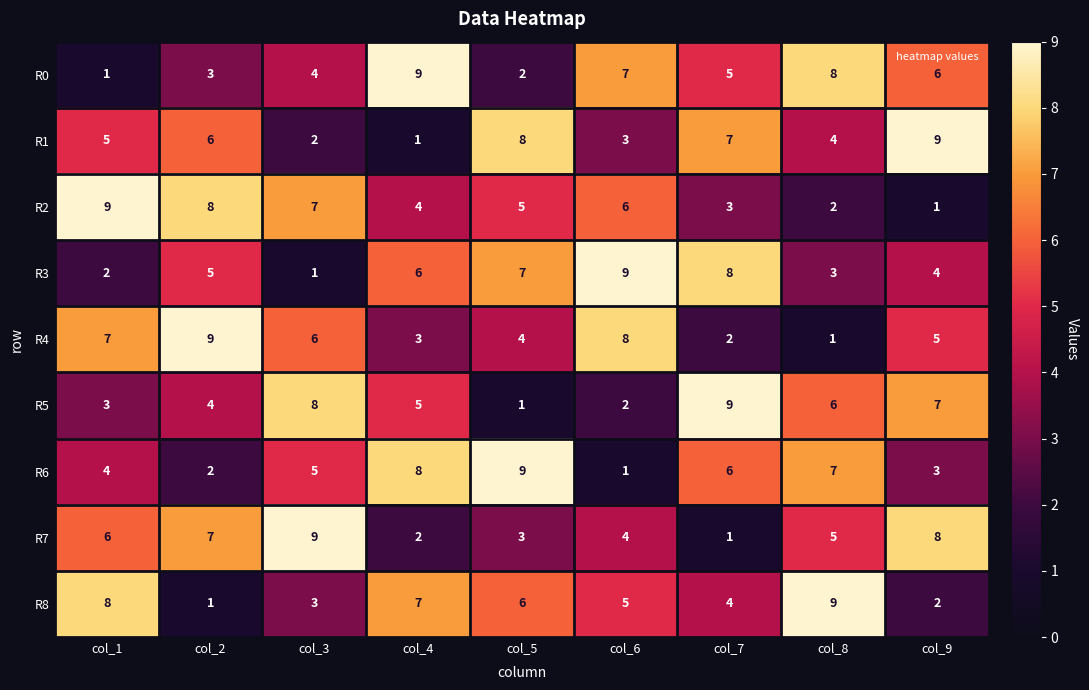

At col_2, list the series in order from largest to smallest.

R4, R2, R7, R1, R3, R5, R0, R6, R8